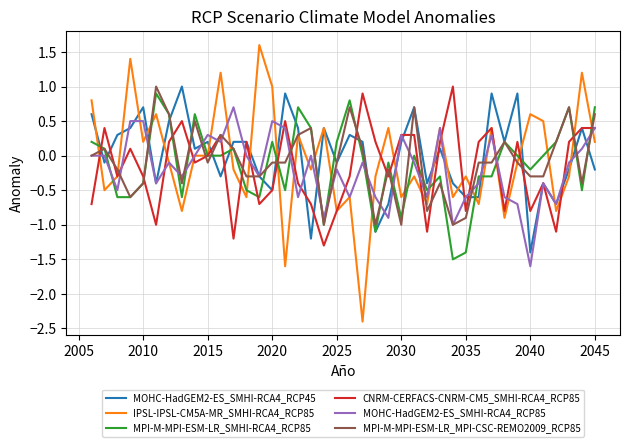

Which series has the largest range (max minus min)?

IPSL-IPSL-CM5A-MR_SMHI-RCA4_RCP85